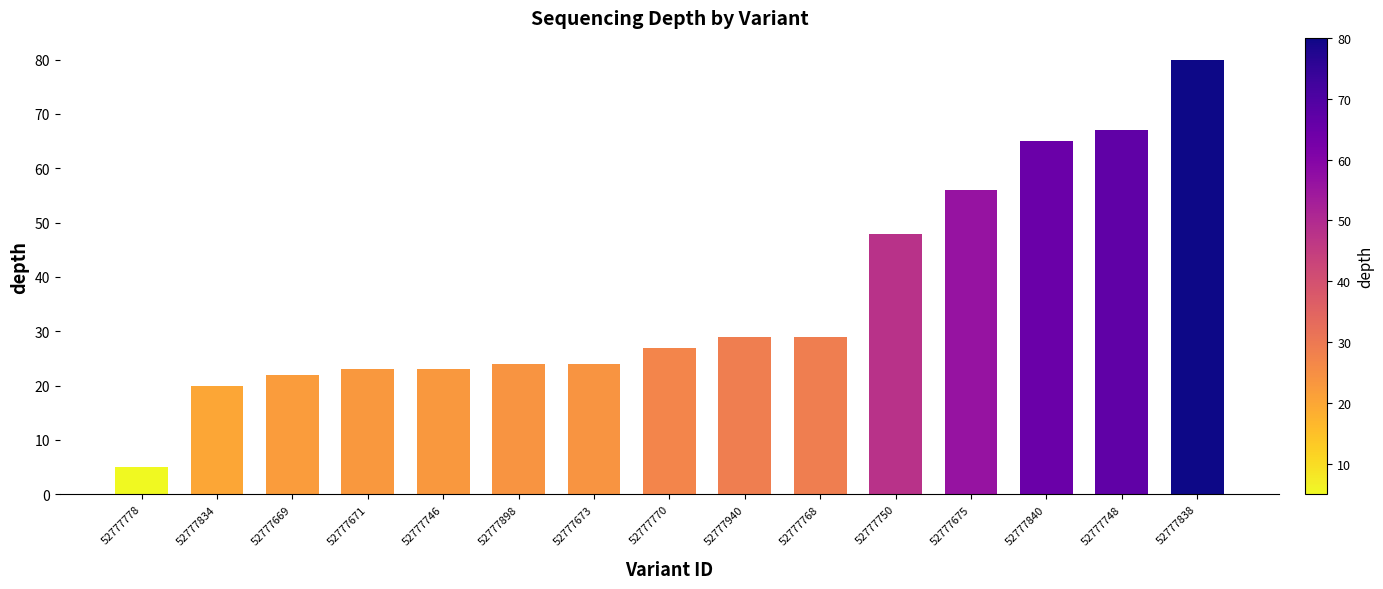

What value does the data have at 52777778, to the nearest 5?

5